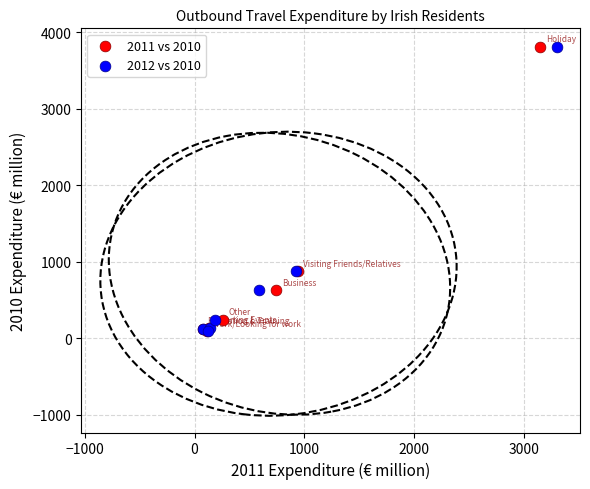

What are all the series names shown in the legend?

2011 vs 2010, 2012 vs 2010